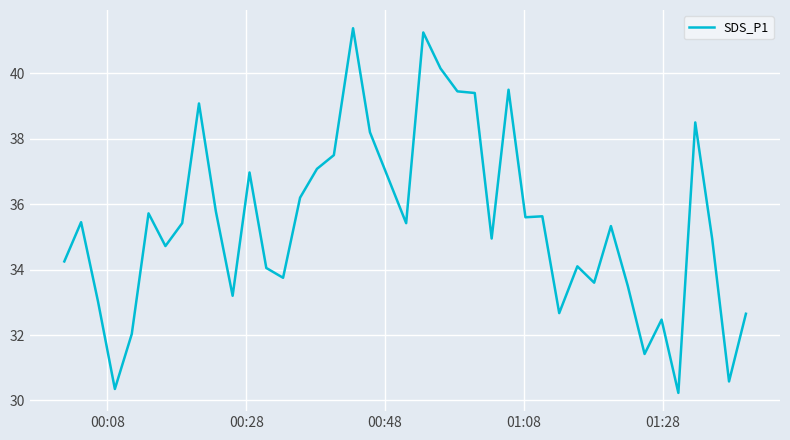

What is the maximum value shown in the chart?

41.4